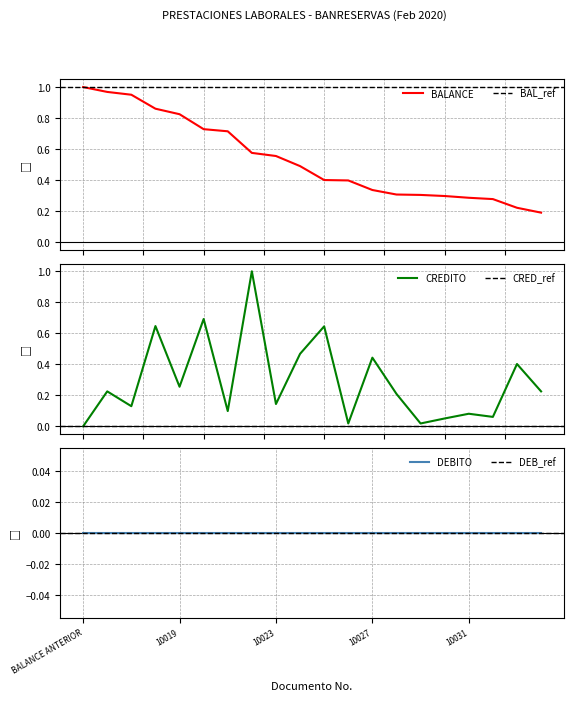

Between which two adjacent categories do CREDITO and BALANCE first intersect?

10021 and 10022